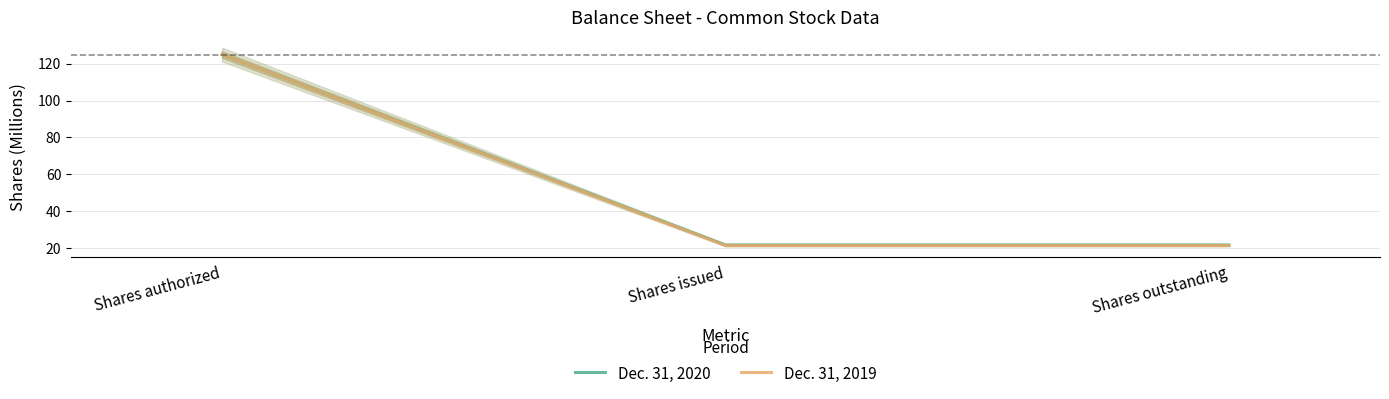

What is the average value of the Dec. 31, 2019 series?

55.9